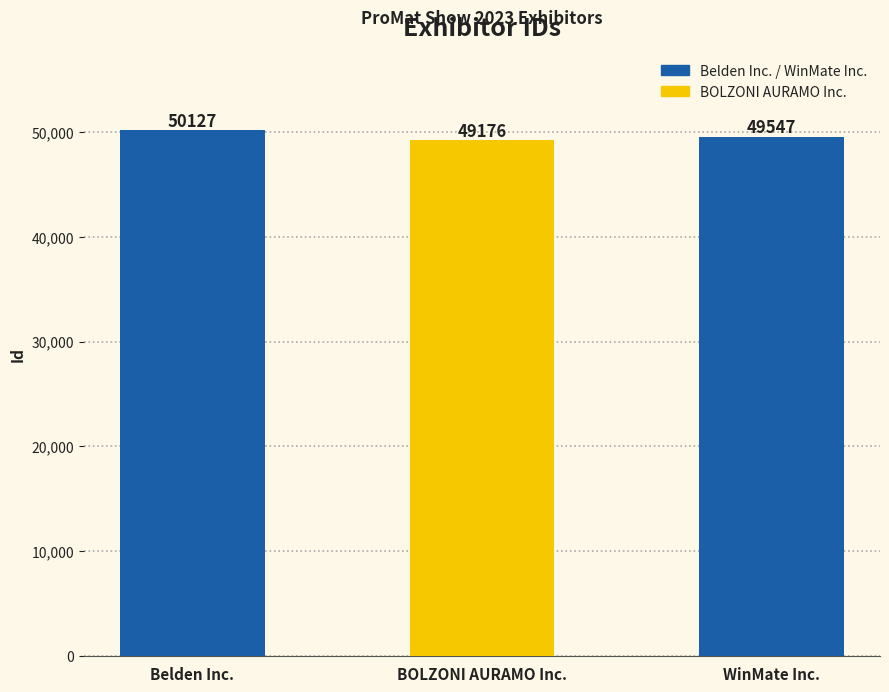

List the labels in order of value, largest first.

Belden Inc., WinMate Inc., BOLZONI AURAMO Inc.